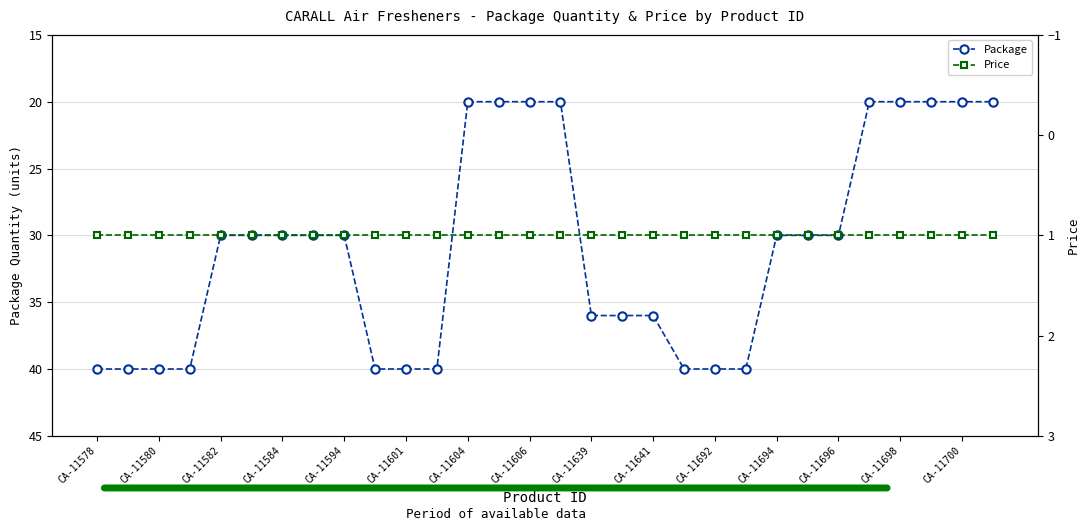

True or false: Package and Price cross at least once.

False